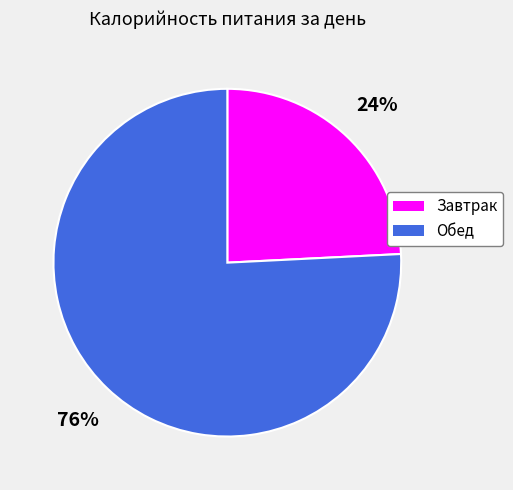

Rank the categories by value from highest to lowest.

Обед, Завтрак